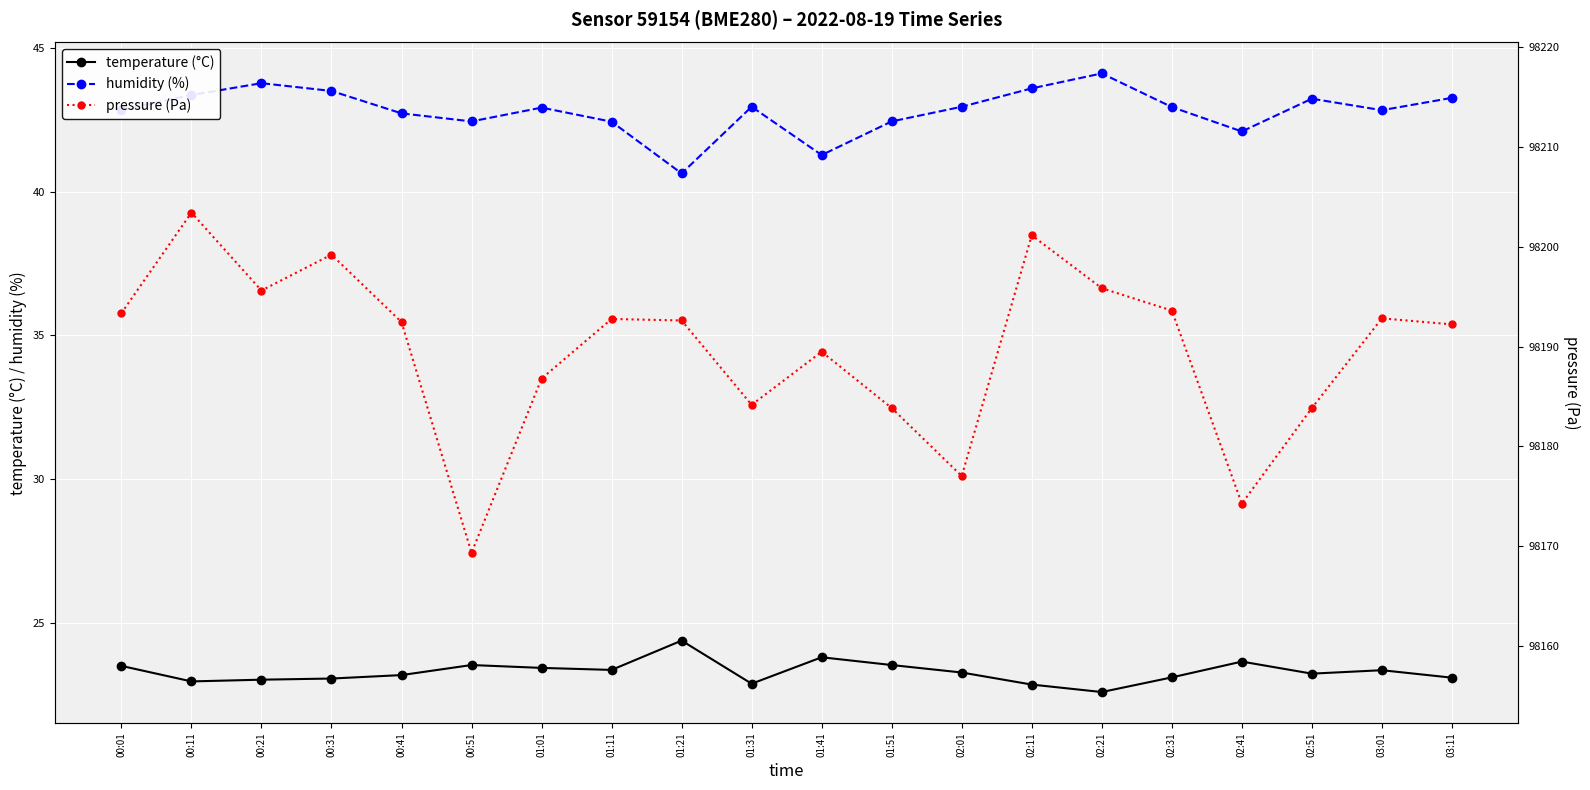

How many lines are shown in the chart?

3